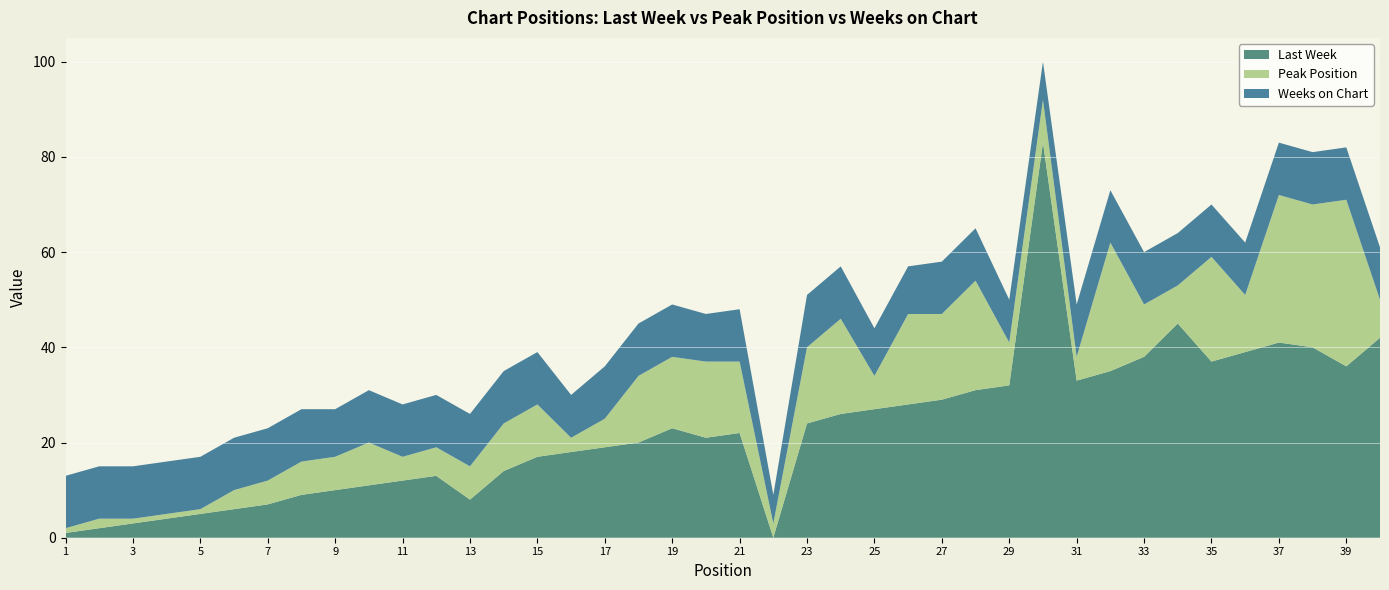

Reading right to left, list all the values displayed in this chart.

Last Week: 40=42	39=36	38=40	37=41	36=39	35=37	34=45	33=38	32=35	31=33	30=83	29=32	28=31	27=29	26=28	25=27	24=26	23=24	22=0	21=22	20=21	19=23	18=20	17=19	16=18	15=17	14=14	13=8	12=13	11=12	10=11	9=10	8=9	7=7	6=6	5=5	4=4	3=3	2=2	1=1
Peak Position: 40=8	39=35	38=30	37=31	36=12	35=22	34=8	33=11	32=27	31=5	30=9	29=9	28=23	27=18	26=19	25=7	24=20	23=16	22=3	21=15	20=16	19=15	18=14	17=6	16=3	15=11	14=10	13=7	12=6	11=5	10=9	9=7	8=7	7=5	6=4	5=1	4=1	3=1	2=2	1=1
Weeks on Chart: 40=11	39=11	38=11	37=11	36=11	35=11	34=11	33=11	32=11	31=11	30=8	29=9	28=11	27=11	26=10	25=10	24=11	23=11	22=6	21=11	20=10	19=11	18=11	17=11	16=9	15=11	14=11	13=11	12=11	11=11	10=11	9=10	8=11	7=11	6=11	5=11	4=11	3=11	2=11	1=11